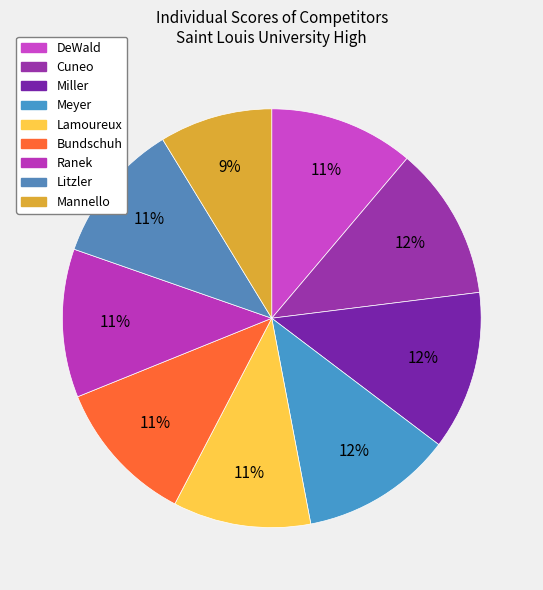

Which category has the biggest portion of the pie?

Miller